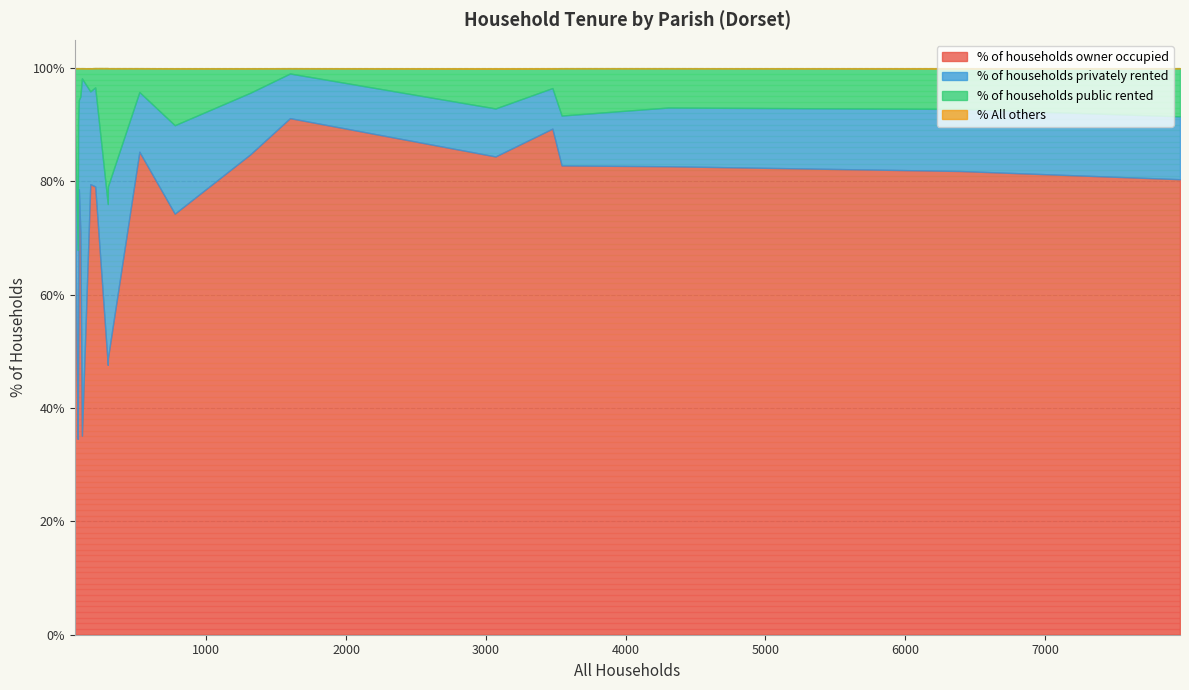

Is the value of % of households owner occupied at Crichel greater than the value of % of households privately rented at Cranborne?

Yes